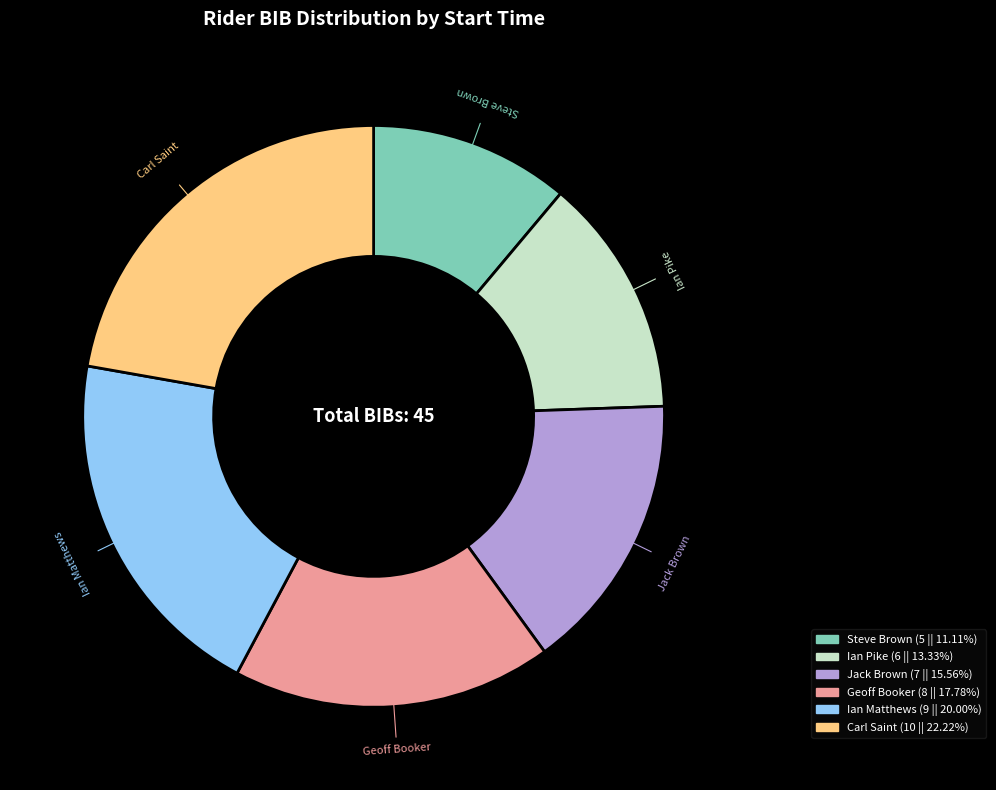

Is there any slice that represents more than half of the pie?

No